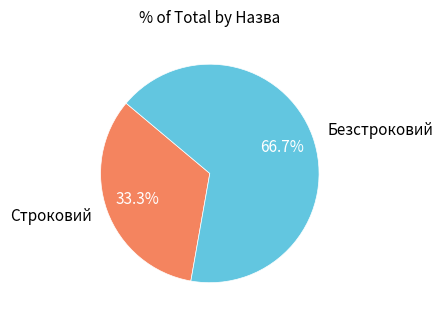

What percentage is NOT represented by Строковий?

66.7%